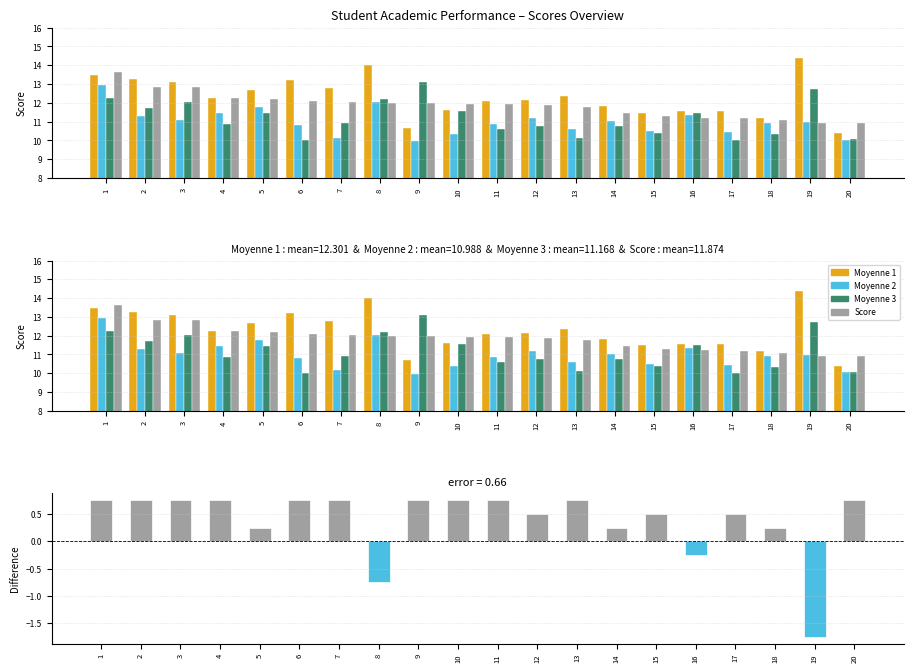

Reading left to right, list all the values displayed in this chart.

Moyenne 1: 13.5	13.3	13.1	12.2	12.7	13.2	12.8	14.0	10.7	11.6	12.1	12.1	12.4	11.8	11.5	11.6	11.6	11.2	14.4	10.4
Moyenne 2: 12.9	11.3	11.1	11.5	11.8	10.8	10.2	12.0	9.9	10.4	10.8	11.2	10.6	11.0	10.5	11.4	10.4	10.9	11.0	10.0
Moyenne 3: 12.2	11.7	12.0	10.8	11.4	10.0	10.9	12.2	13.1	11.6	10.6	10.8	10.1	10.8	10.4	11.5	10.0	10.3	12.7	10.1
Score: 13.6	12.9	12.8	12.3	12.2	12.1	12.0	12.0	12.0	11.9	11.9	11.9	11.8	11.5	11.3	11.2	11.2	11.1	10.9	10.9
Score - Mean(Moyennes): 0.8	0.8	0.8	0.8	0.2	0.8	0.8	-0.8	0.8	0.8	0.8	0.5	0.8	0.2	0.5	-0.2	0.5	0.2	-1.8	0.8